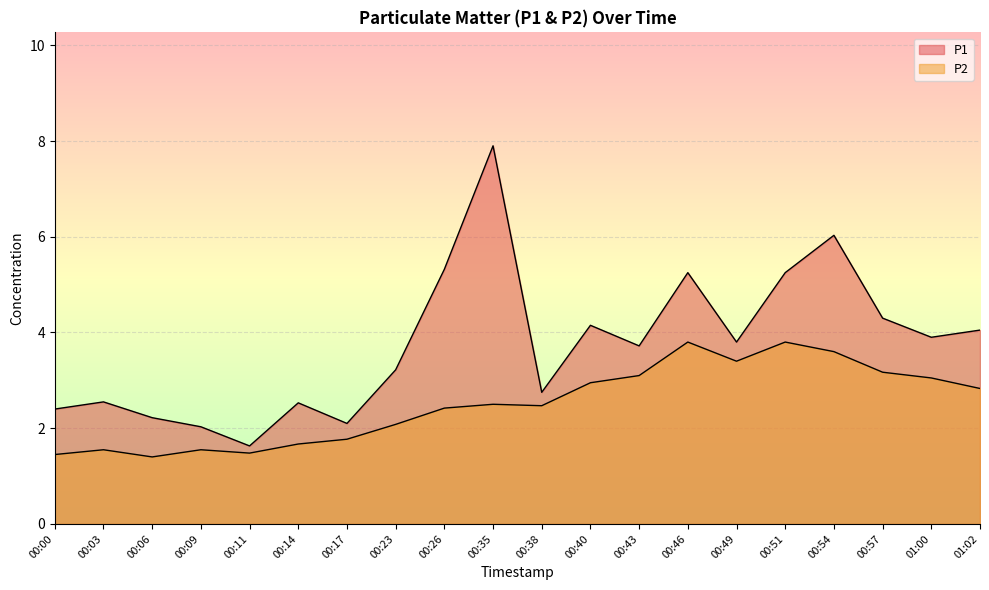

True or false: P1 and P2 cross at least once.

False